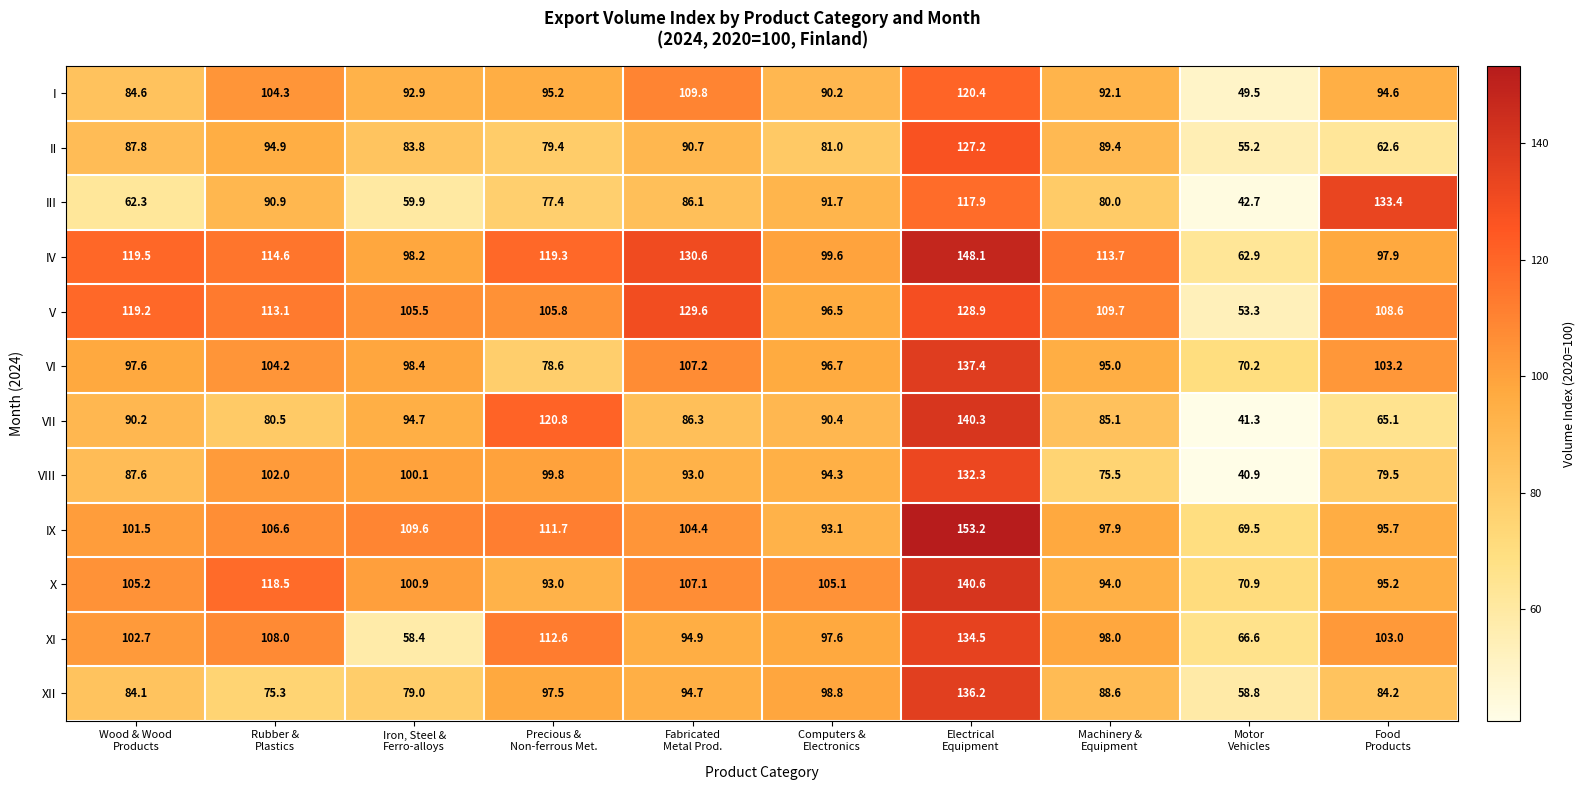

What is the difference between the maximum and minimum values in the V series?

76.3